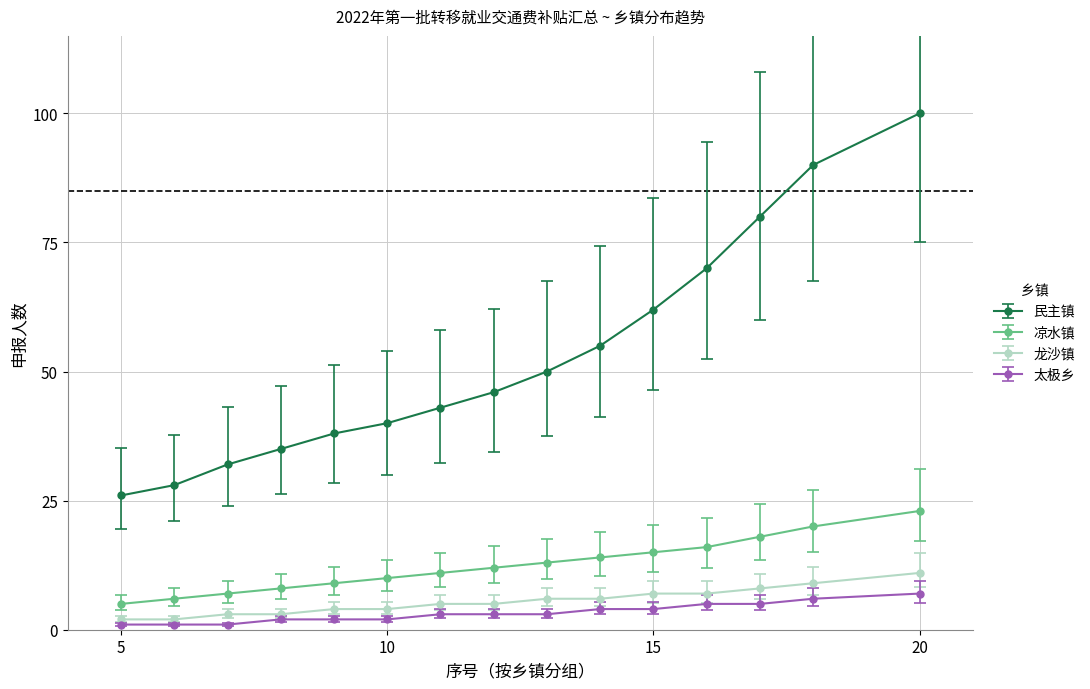

Does the chart display data point markers on the line(s)?

Yes